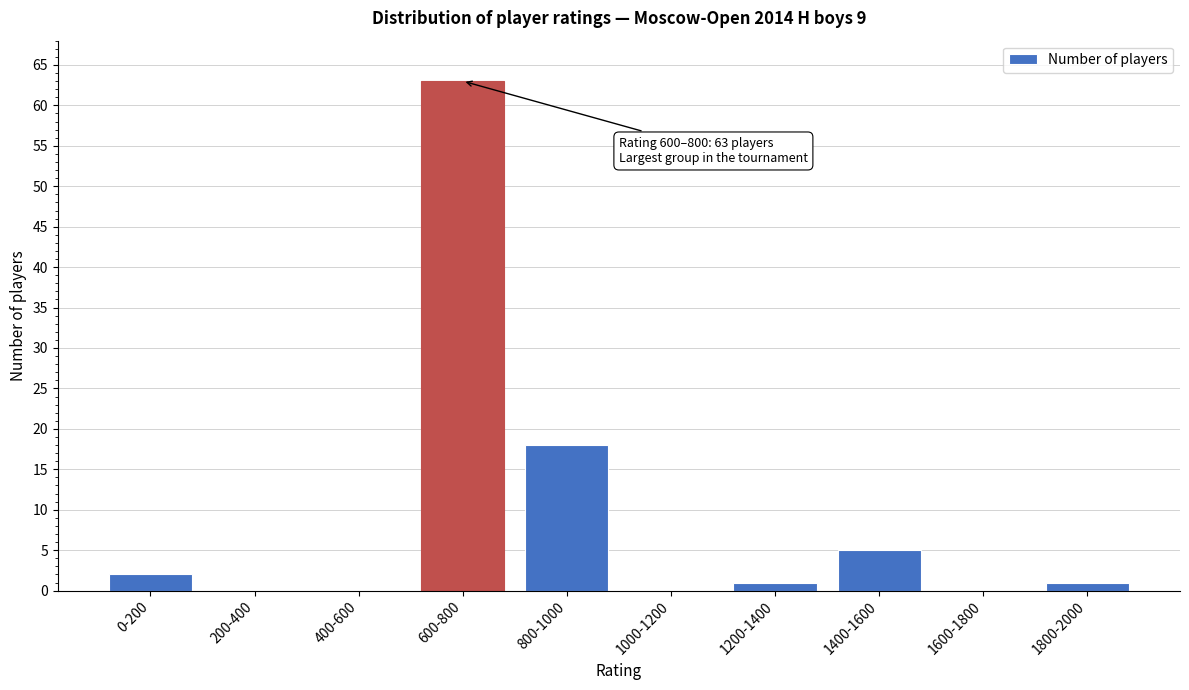

Reading left to right, transcribe all the data shown in this chart.

0-200=2	200-400=0	400-600=0	600-800=63	800-1000=18	1000-1200=0	1200-1400=1	1400-1600=5	1600-1800=0	1800-2000=1